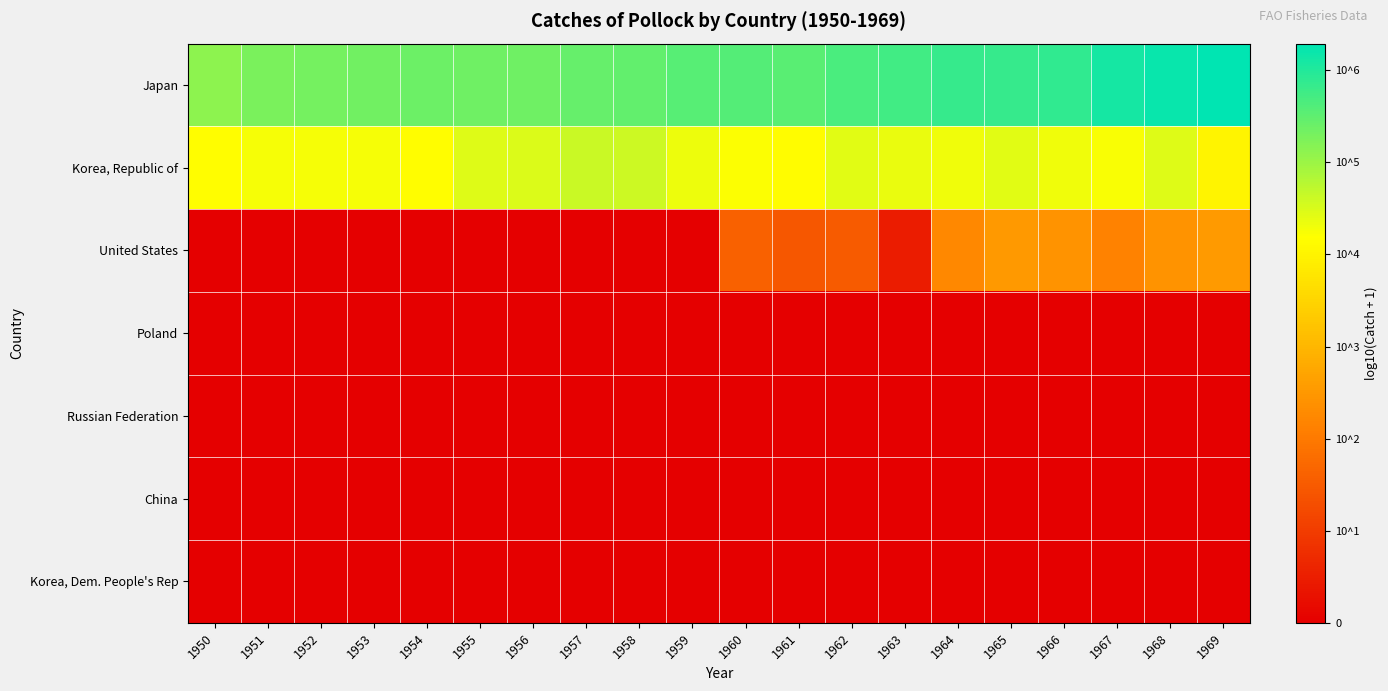

Between 1953 and 1954, which series saw the biggest shift?

Korea, Republic of